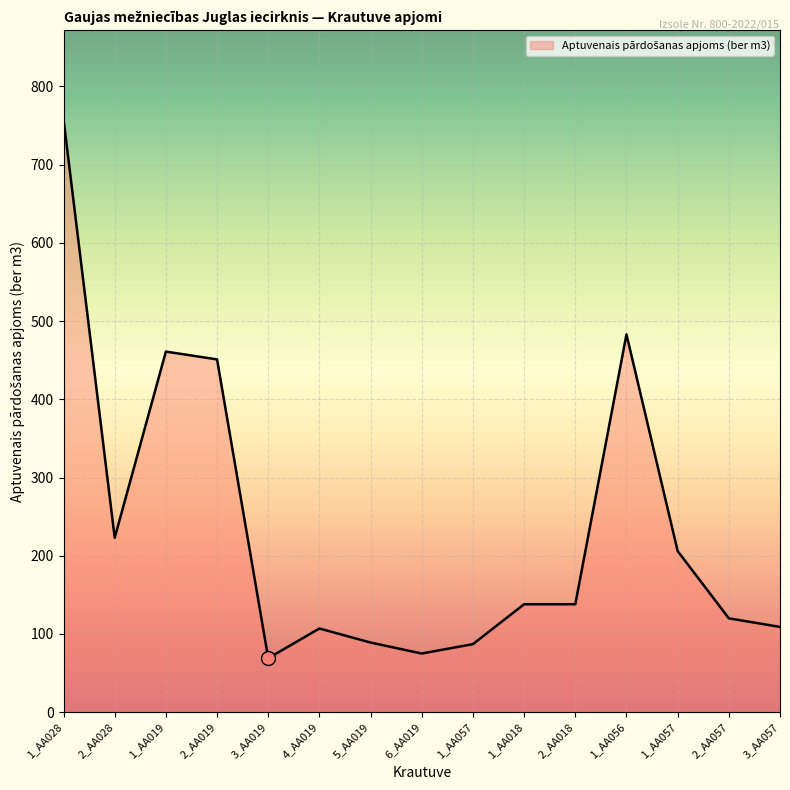

Rank the categories by value from lowest to highest.

3_AA019, 6_AA019, 1_AA057, 5_AA019, 4_AA019, 3_AA057, 2_AA057, 1_AA018, 2_AA018, 1_AA057, 2_AA028, 2_AA019, 1_AA019, 1_AA056, 1_AA028